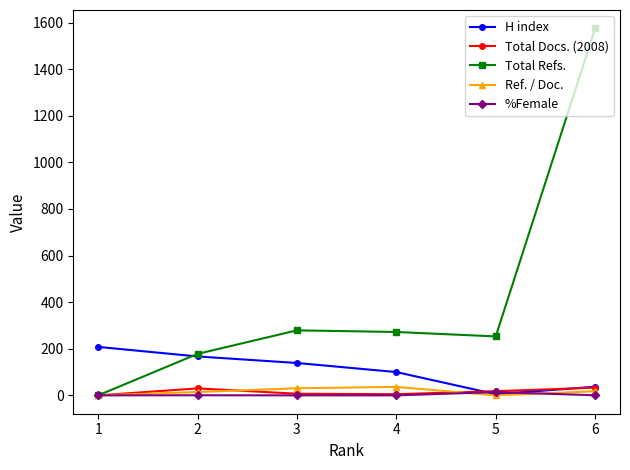

True or false: Total Refs. has more than 0 points higher than both neighbors.

True